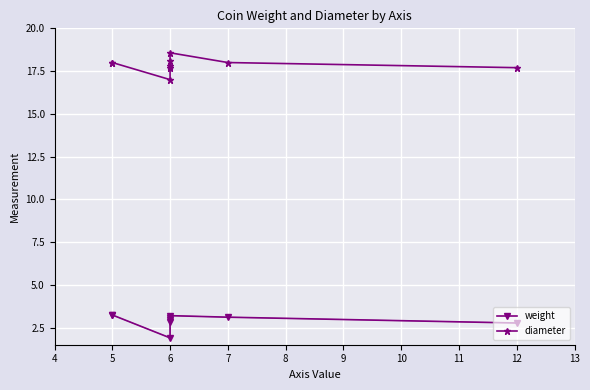

Which series has the widest spread of values?

diameter